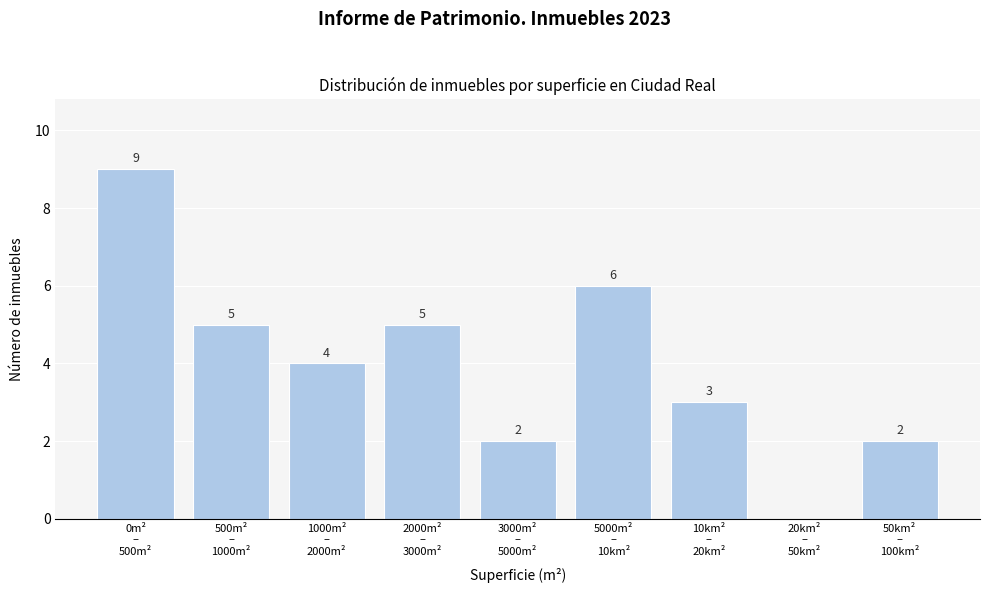

How many values are between 2 and 5?

6